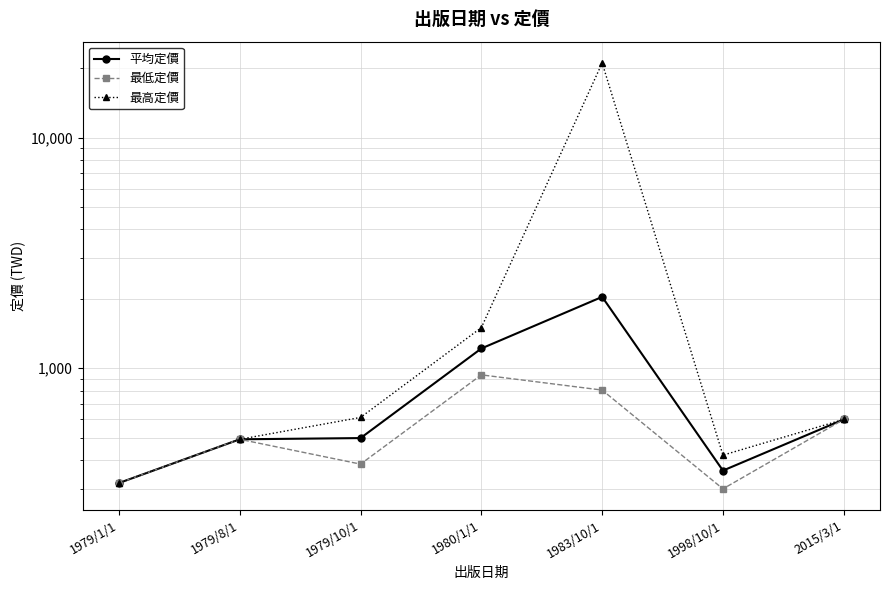

True or false: 最低定價 and 平均定價 intersect in this chart.

False